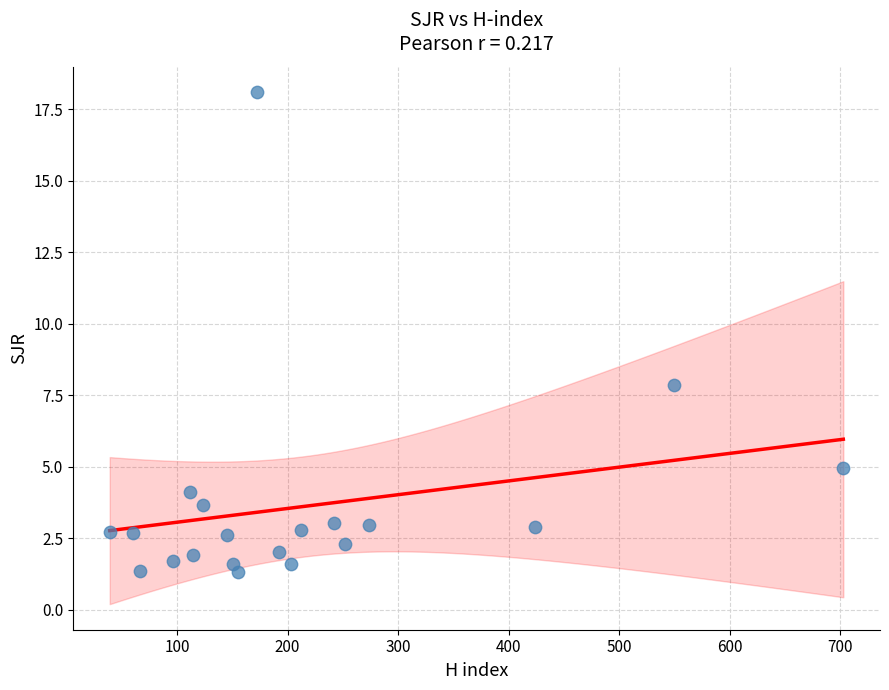

What is the range of X values (max minus min)?

664.0